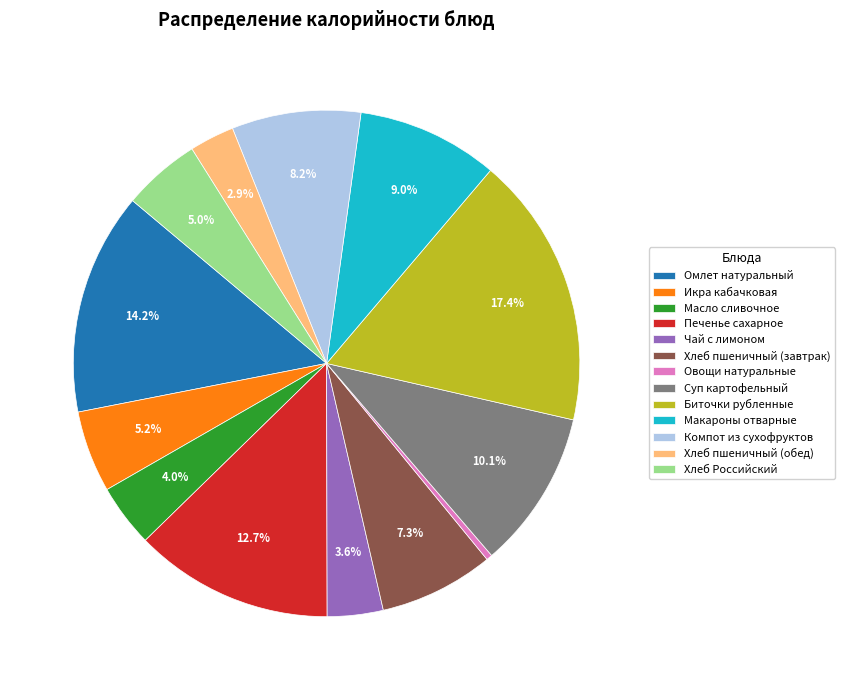

What is the smallest slice in the pie chart?

Овощи натуральные